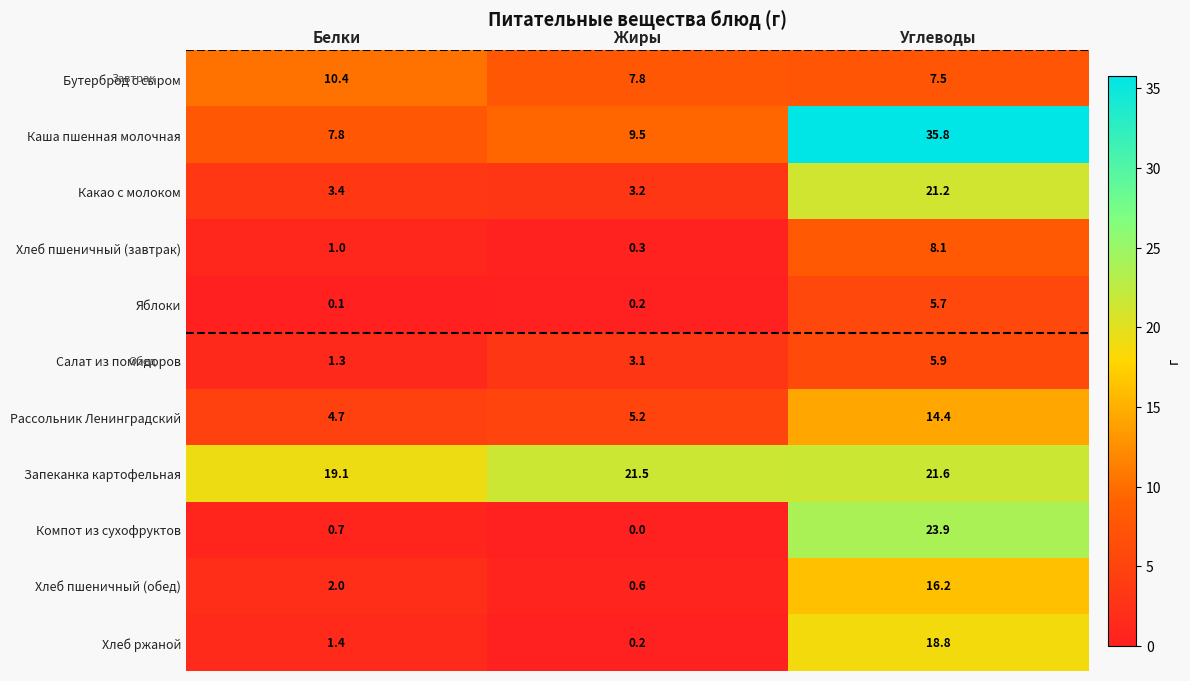

The value of Запеканка картофельная at Жиры is 21.5. True or false?

True